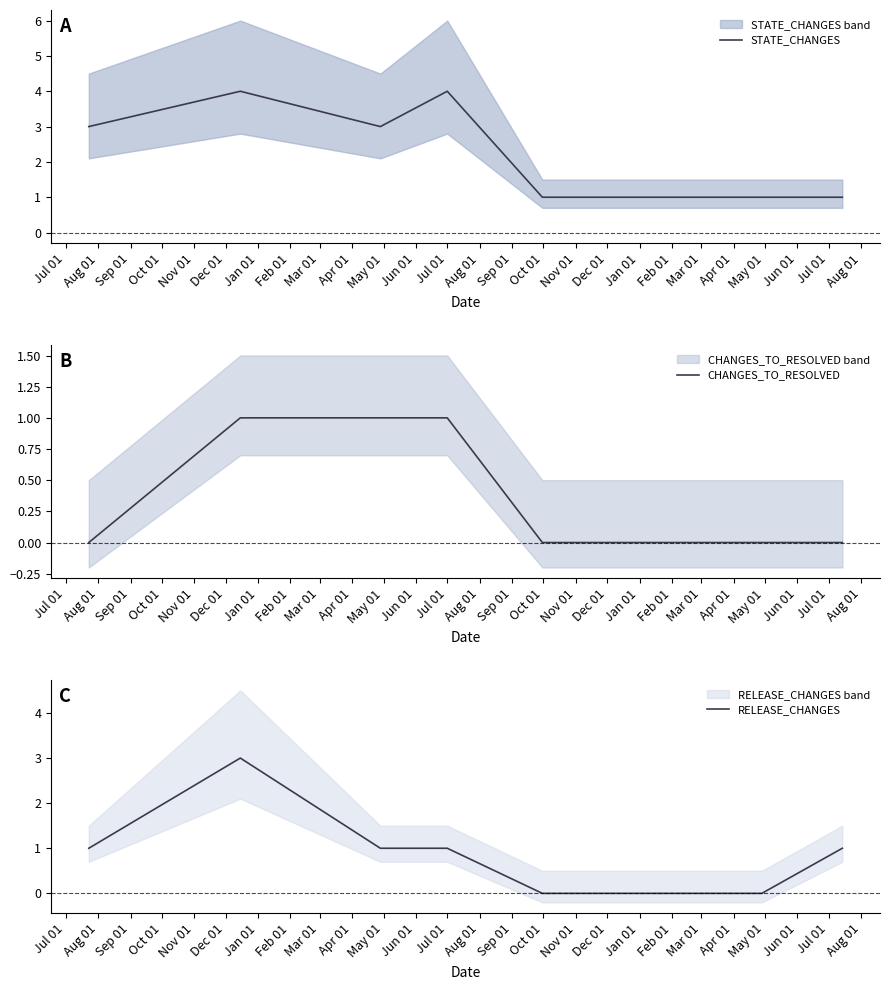

True or false: CHANGES_TO_RESOLVED and RELEASE_CHANGES intersect in this chart.

False